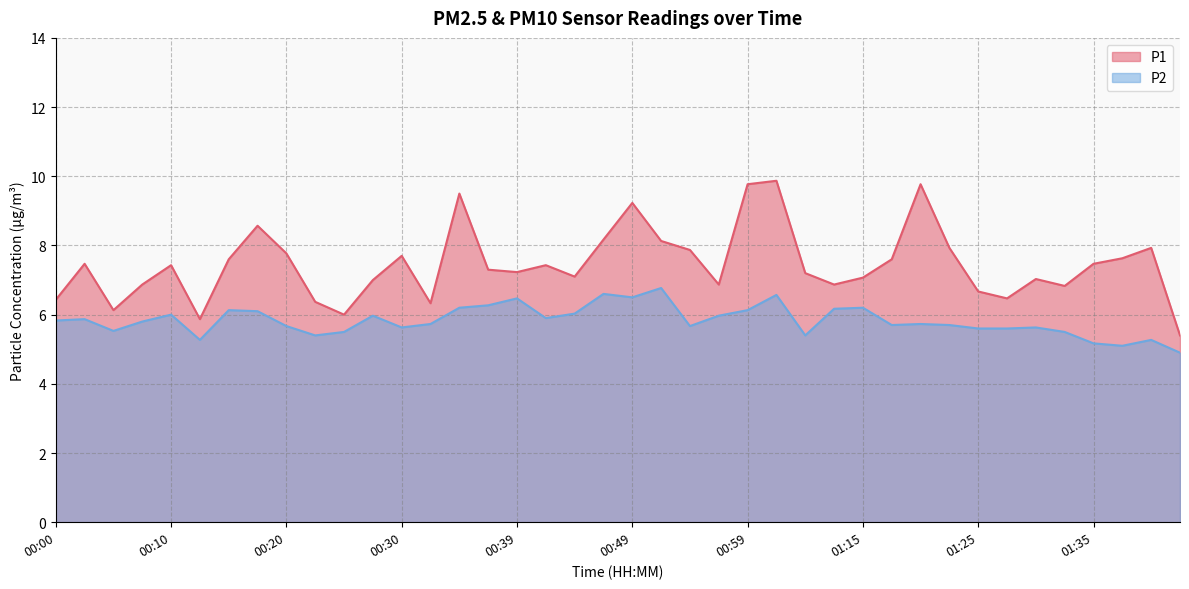

What is the difference between the P1 values at 00:35 and 01:33?

2.7